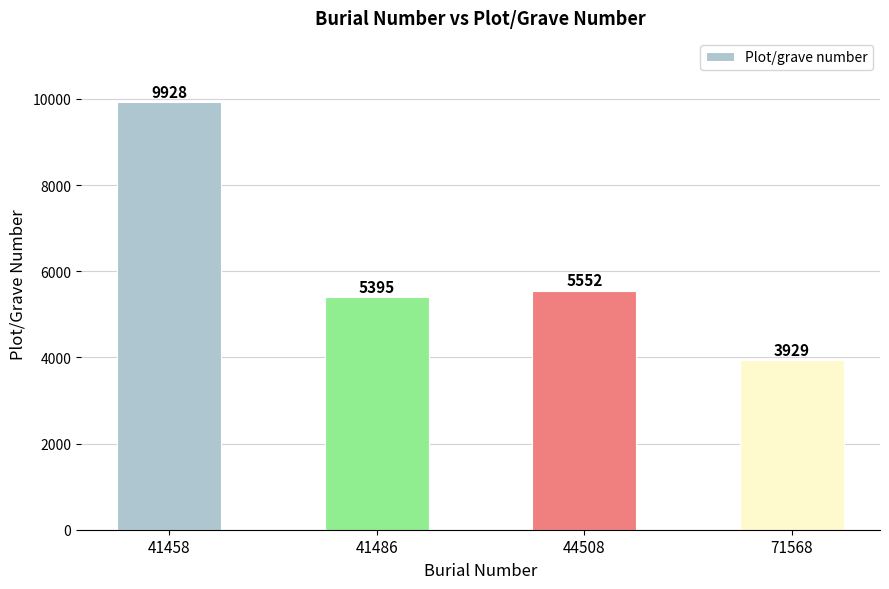

Reading left to right, list all the values displayed in this chart.

41458=9928	41486=5395	44508=5552	71568=3929